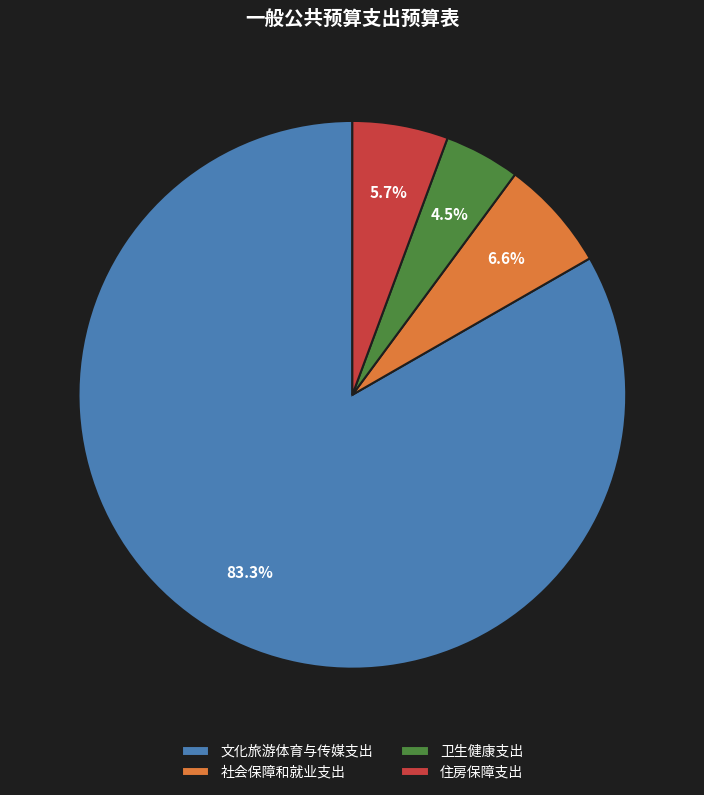

To the nearest percent, what is the average slice percentage?

25%